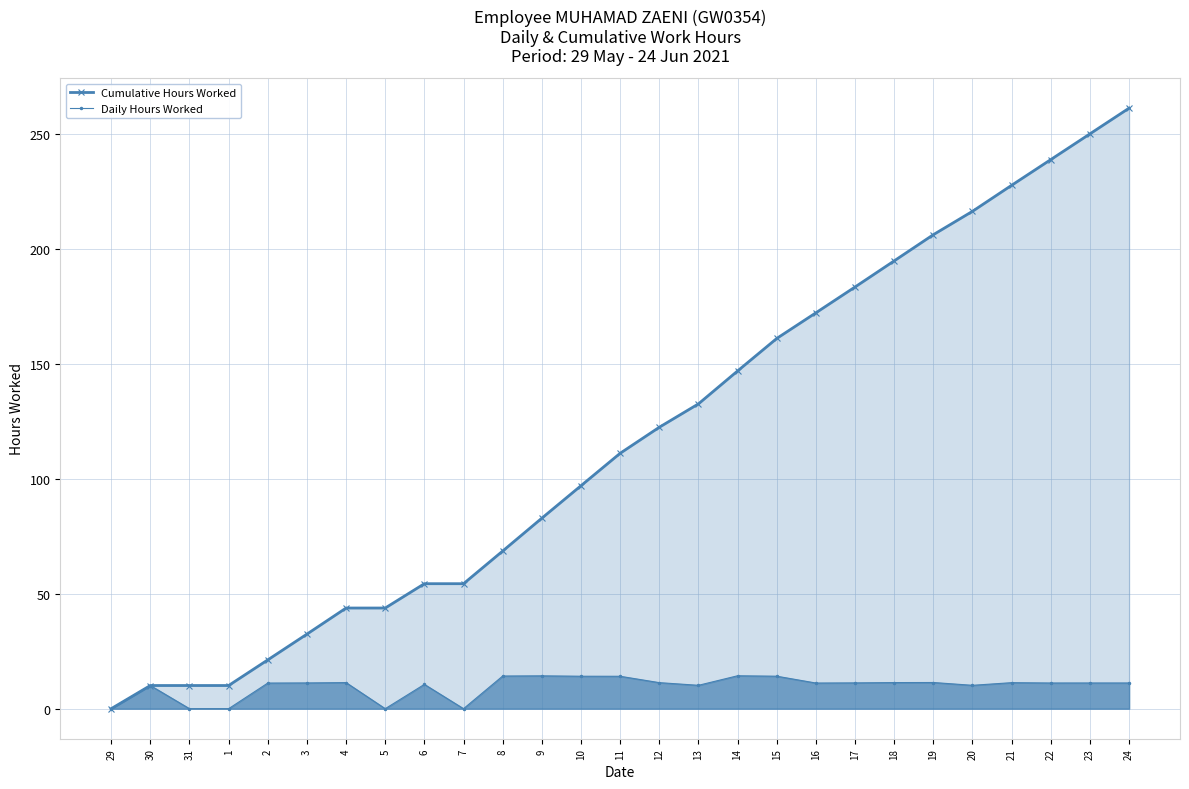

What is the total value across all series at 14?

161.2